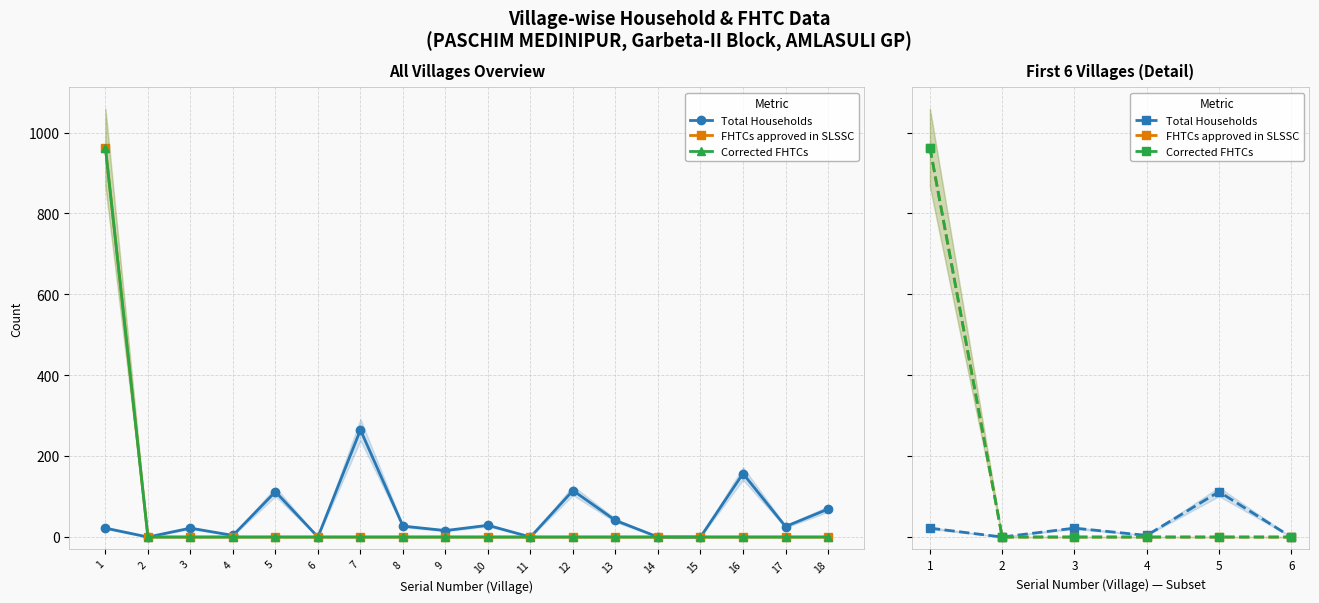

What are all the series names shown in the legend?

Total Households, FHTCs approved in SLSSC, Corrected FHTCs